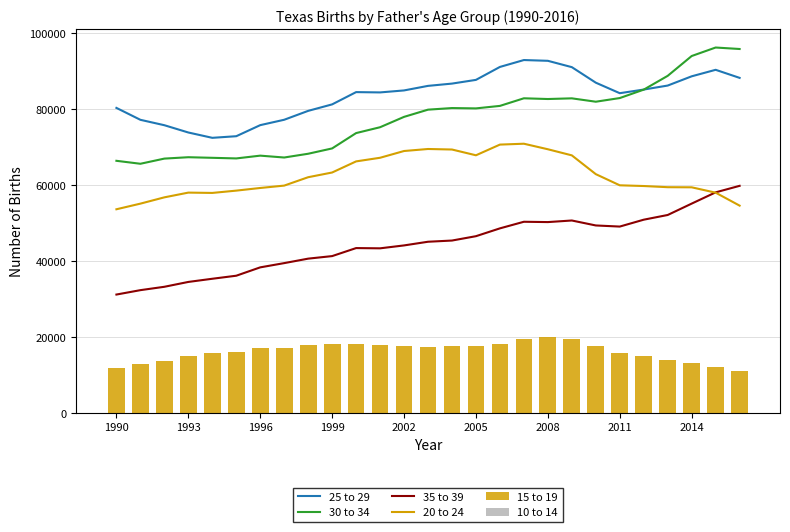

Is it true that 30 to 34 equals 67376 at 1993?

True